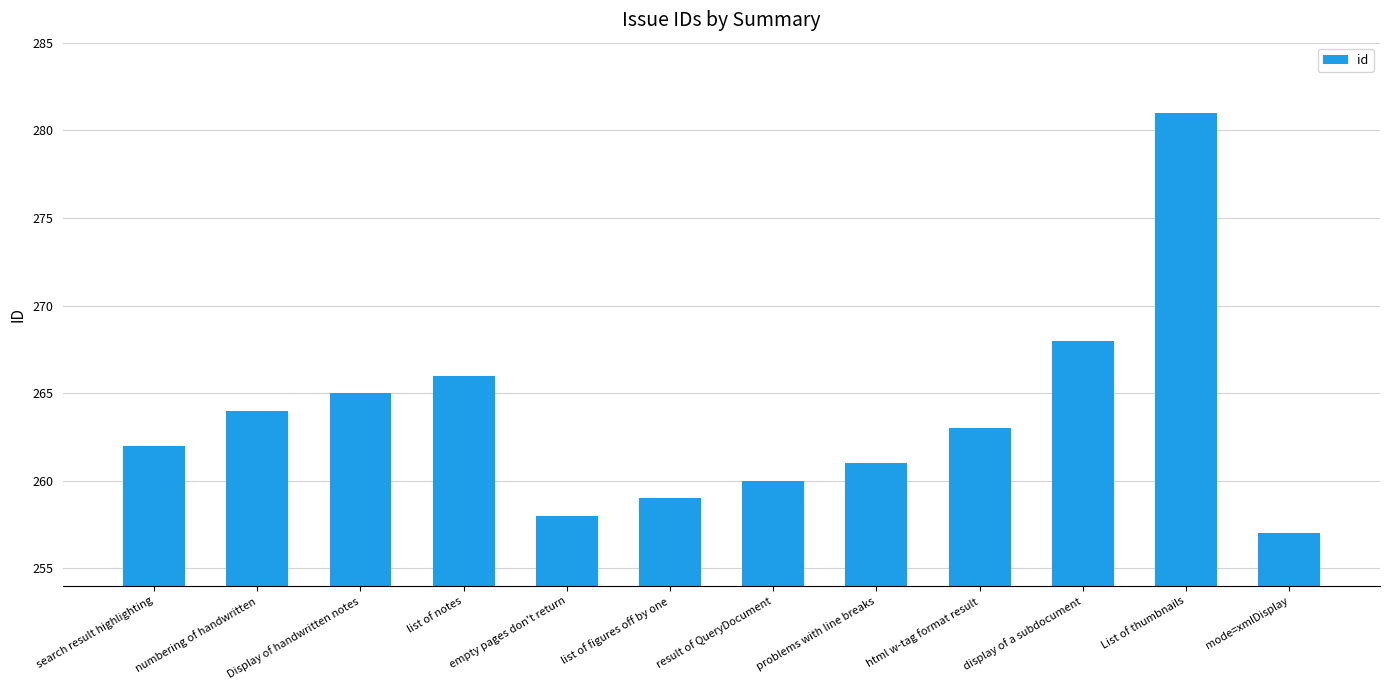

Is it true that the value at result of QueryDocument is 430?

False